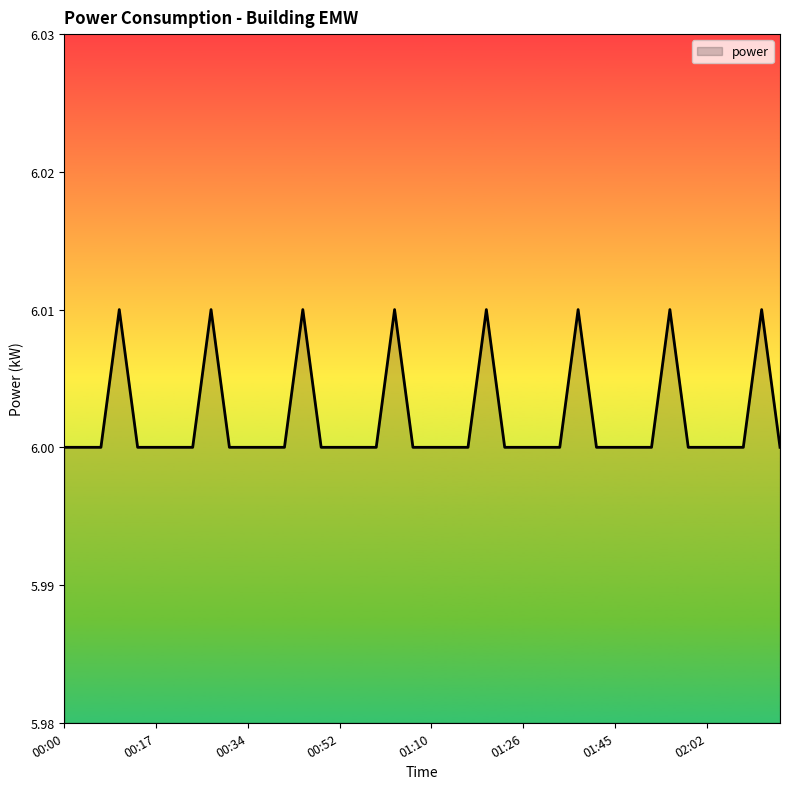

What is the smallest value displayed?

6.0